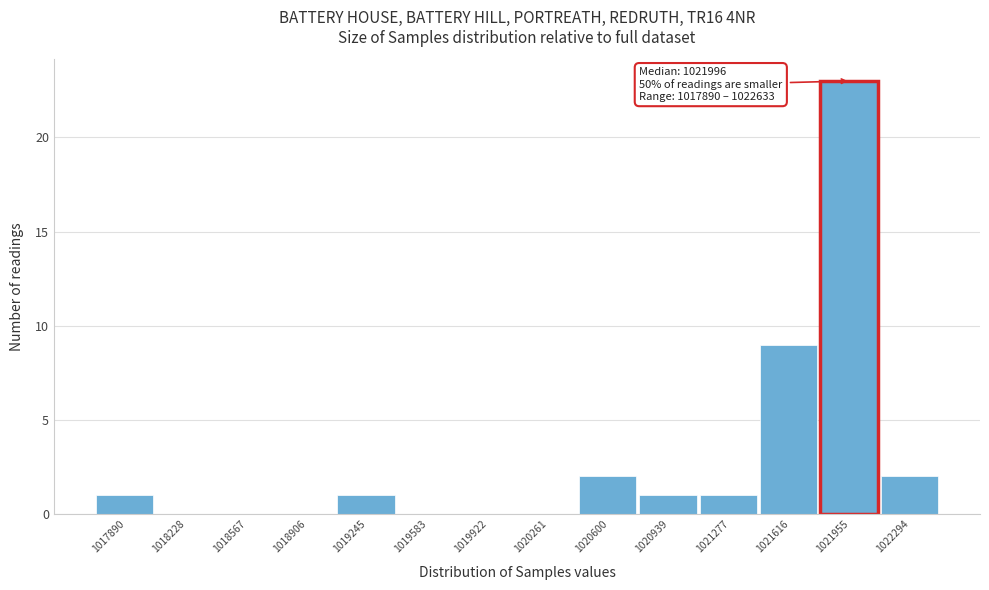

Reading right to left, transcribe all the data shown in this chart.

1022294=2	1021955=23	1021616=9	1021277=1	1020939=1	1020600=2	1020261=0	1019922=0	1019583=0	1019245=1	1018906=0	1018567=0	1018228=0	1017890=1